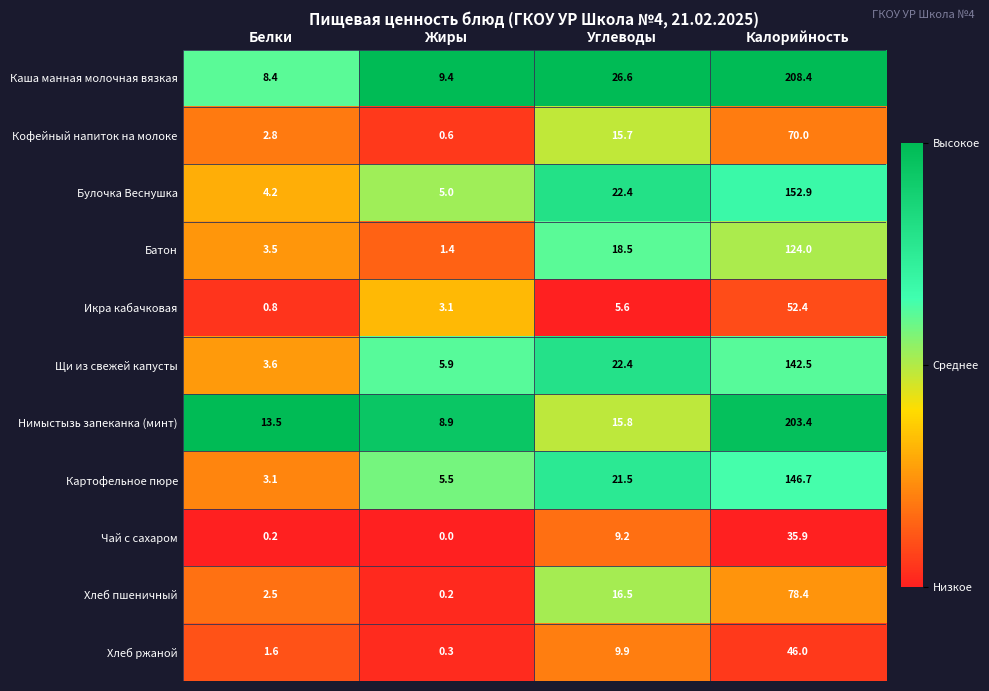

What is the highest value of the Хлеб пшеничный series?

78.4